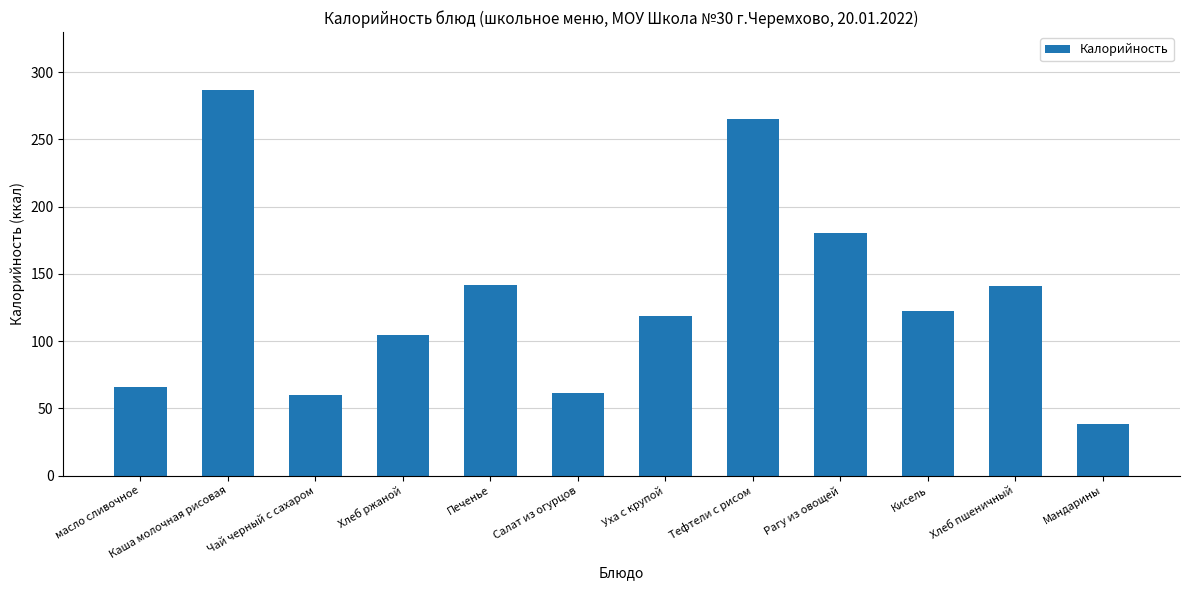

Count the number of data series in this chart.

1